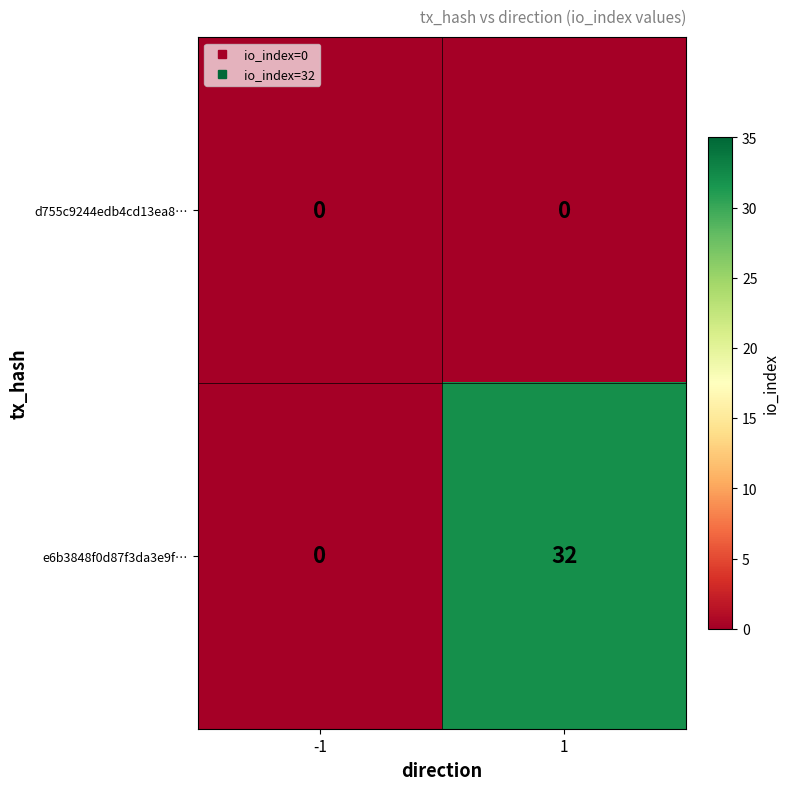

Is it true that e6b3848f0d87f3da3e9f… equals 32 at 1?

True